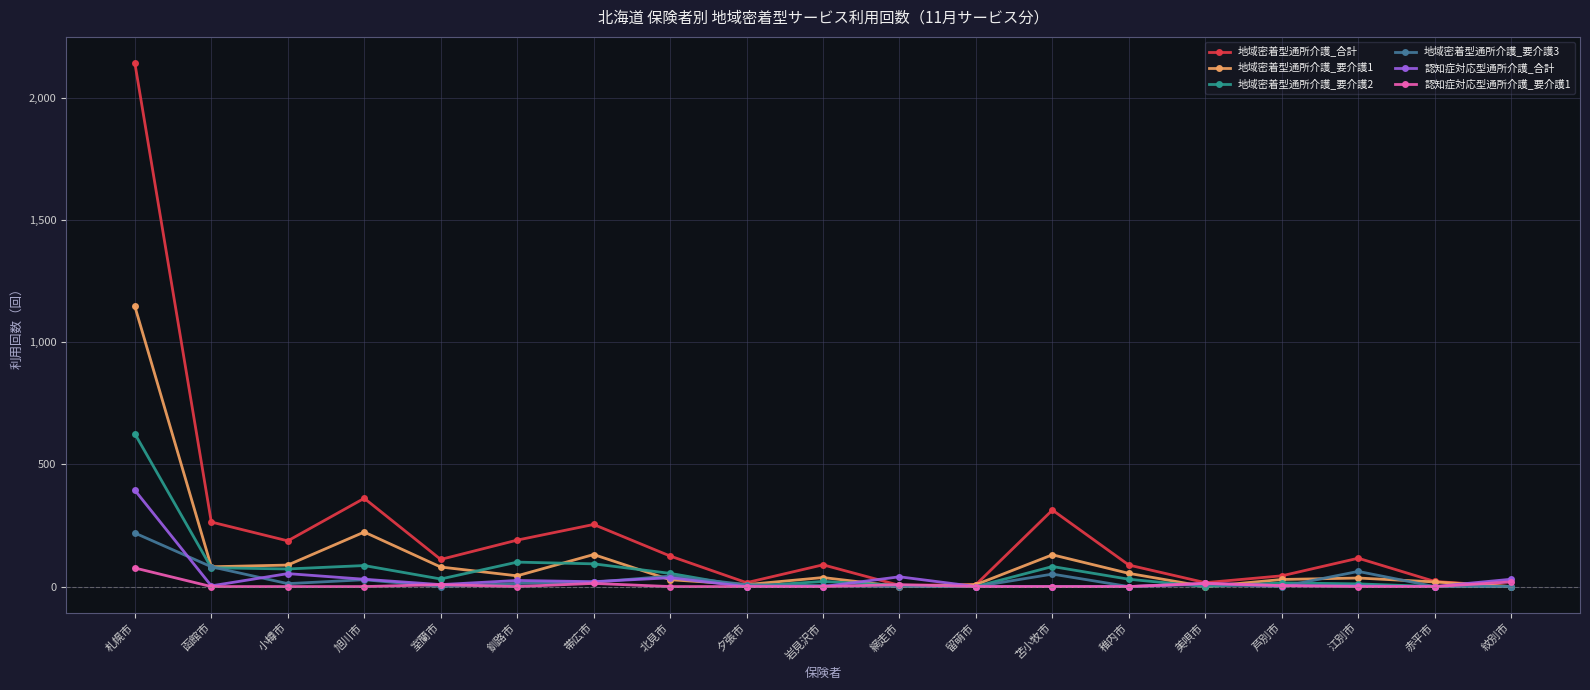

What is the difference between the 認知症対応型通所介護_合計 values at 江別市 and 留萌市?

2